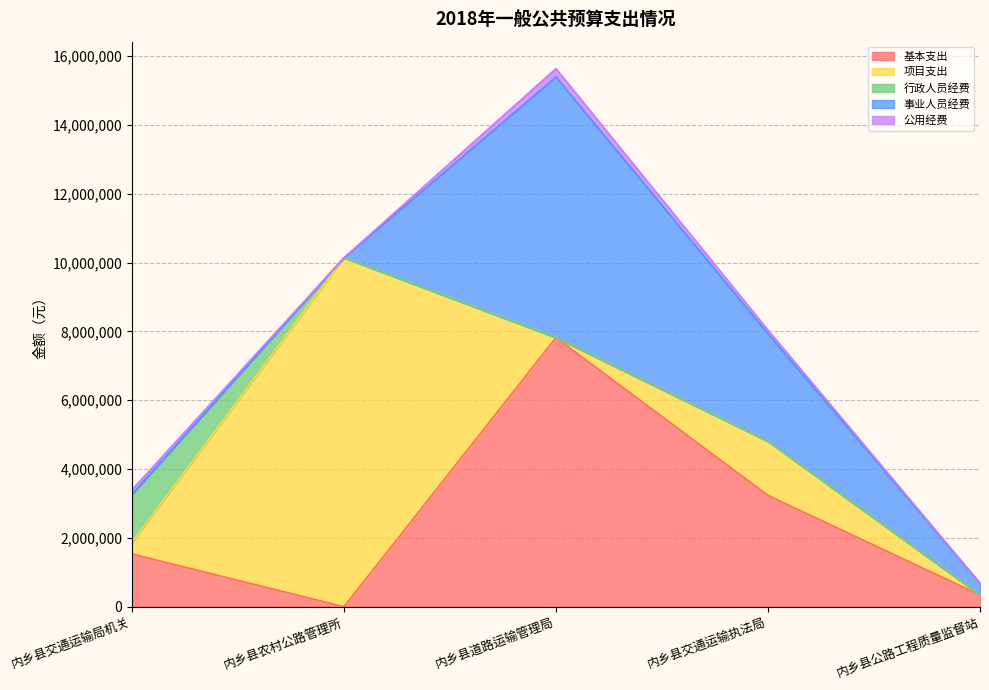

What is the label of the 5th point from the left?

内乡县公路工程质量监督站